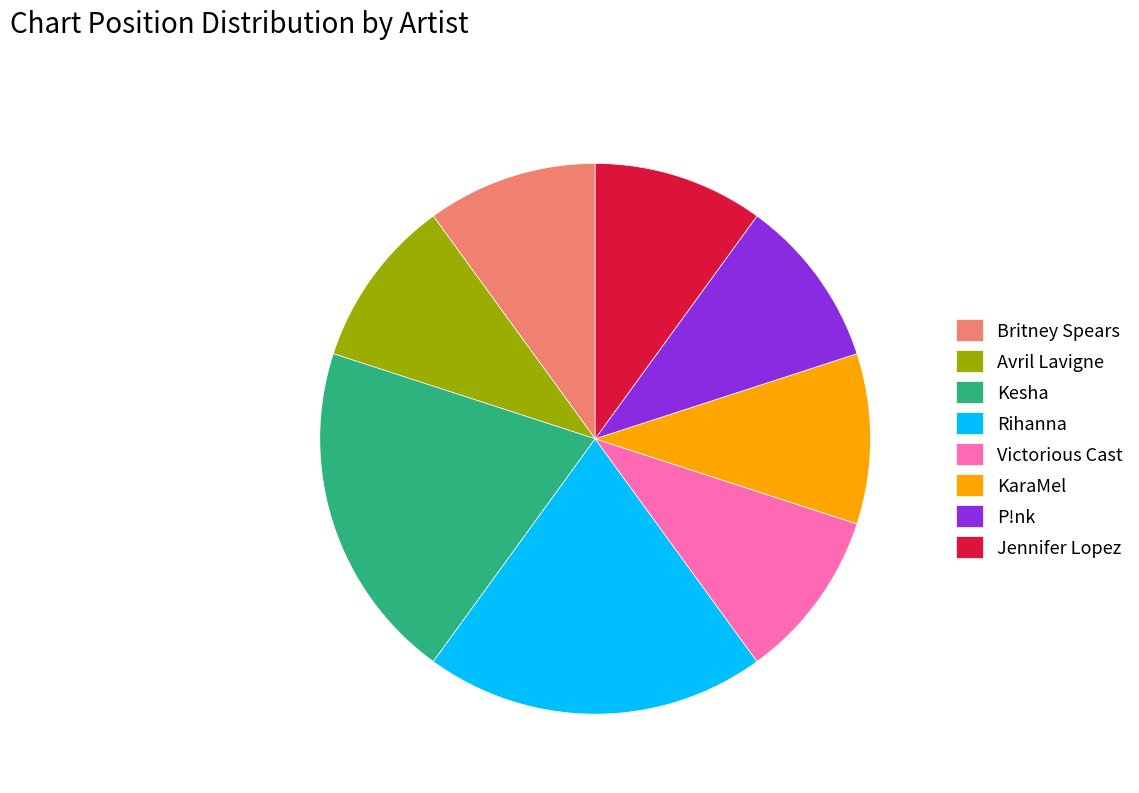

Between Kesha and KaraMel, which is larger?

Kesha